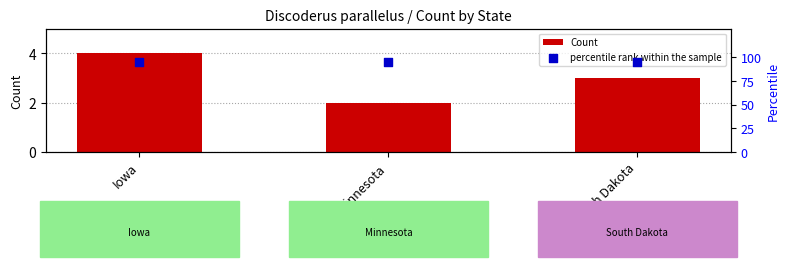

Which series has the largest total across all categories?

percentile rank within the sample